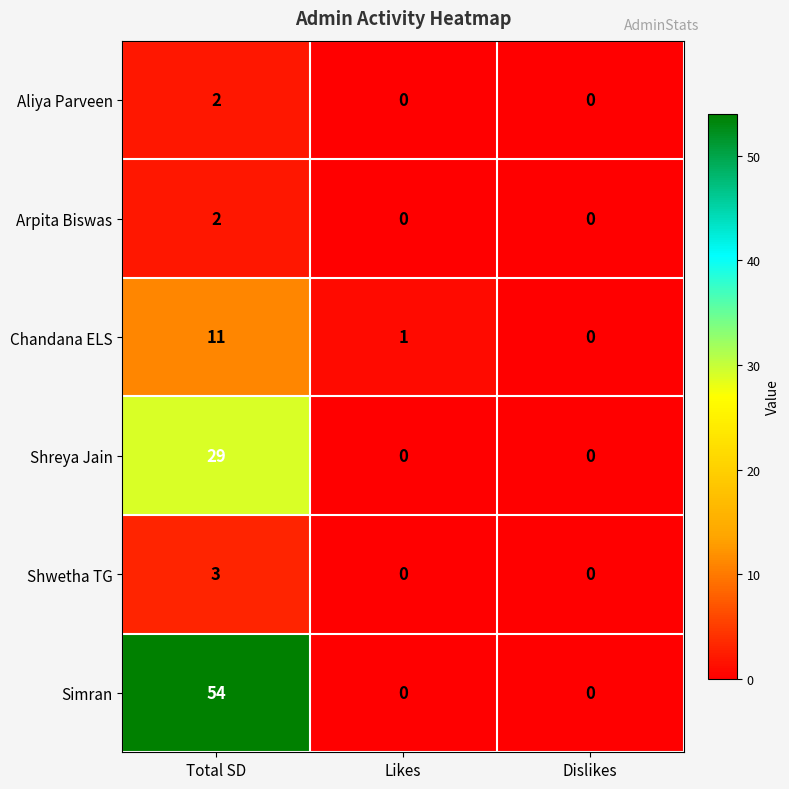

Reading left to right, extract all data points from this chart.

Aliya Parveen: Total SD=2	Likes=0	Dislikes=0
Arpita Biswas: Total SD=2	Likes=0	Dislikes=0
Chandana ELS: Total SD=11	Likes=1	Dislikes=0
Shreya Jain: Total SD=29	Likes=0	Dislikes=0
Shwetha TG: Total SD=3	Likes=0	Dislikes=0
Simran: Total SD=54	Likes=0	Dislikes=0